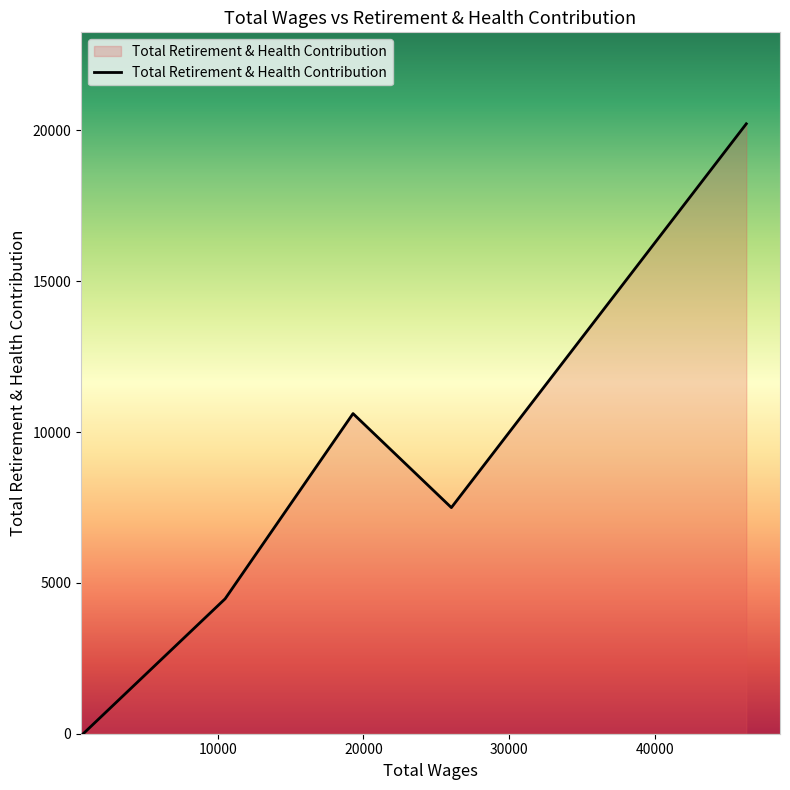

What is the difference between the second highest and second lowest values?

6139